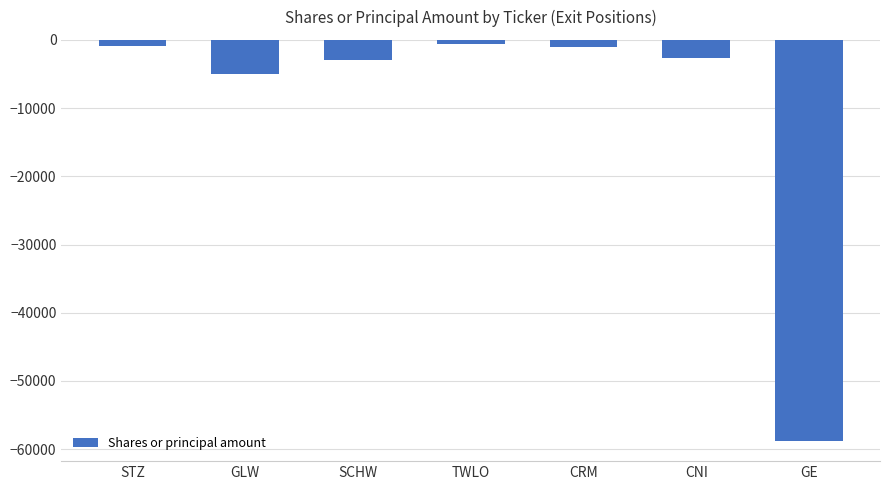

What is the sum of all values?

-71894